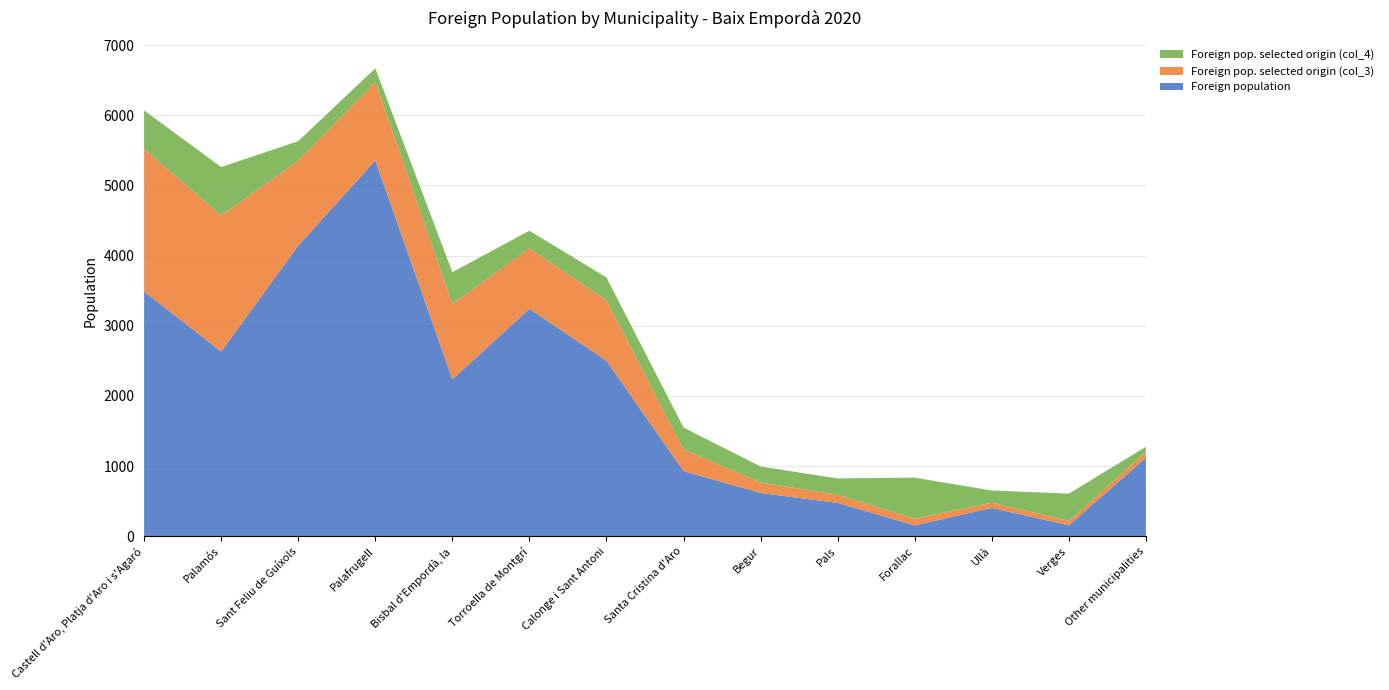

Reading left to right, extract all data points from this chart.

Foreign population: Castell d'Aro, Platja d'Aro i s'Agaró=3487	Palamós=2632	Sant Feliu de Guíxols=4142	Palafrugell=5355	Bisbal d'Empordà, la=2235	Torroella de Montgrí=3241	Calonge i Sant Antoni=2500	Santa Cristina d'Aro=927	Begur=616	Pals=474	Forallac=154	Ullà=402	Verges=155	Other municipalities=1117
Foreign pop. selected origin (col_3): Castell d'Aro, Platja d'Aro i s'Agaró=2034	Palamós=1938	Sant Feliu de Guíxols=1214	Palafrugell=1118	Bisbal d'Empordà, la=1076	Torroella de Montgrí=863	Calonge i Sant Antoni=863	Santa Cristina d'Aro=309	Begur=149	Pals=117	Forallac=96	Ullà=75	Verges=64	Other municipalities=85
Foreign pop. selected origin (col_4): Castell d'Aro, Platja d'Aro i s'Agaró=548	Palamós=691	Sant Feliu de Guíxols=275	Palafrugell=196	Bisbal d'Empordà, la=452	Torroella de Montgrí=250	Calonge i Sant Antoni=324	Santa Cristina d'Aro=313	Begur=227	Pals=232	Forallac=584	Ullà=174	Verges=387	Other municipalities=72